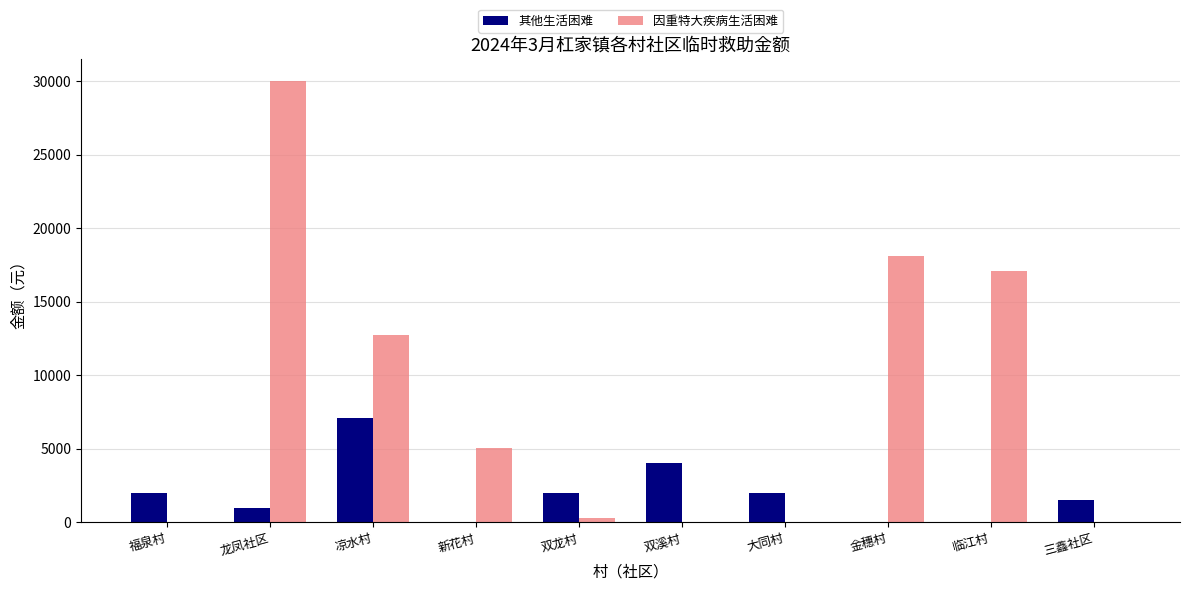

How many categories are shown in the chart?

10